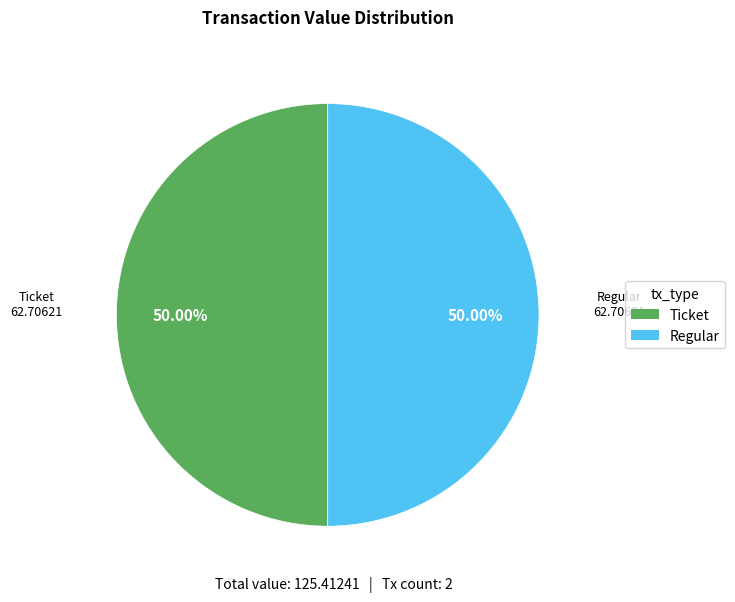

To the nearest percent, what is the difference between the largest and smallest slice percentages?

0%